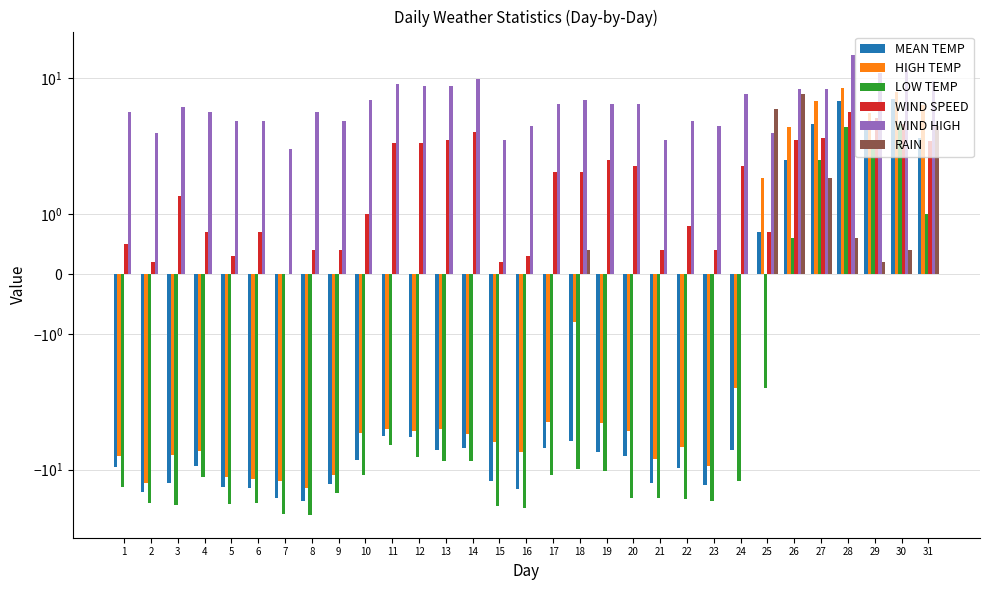

The value of MEAN TEMP at 10 is -8.1. True or false?

True